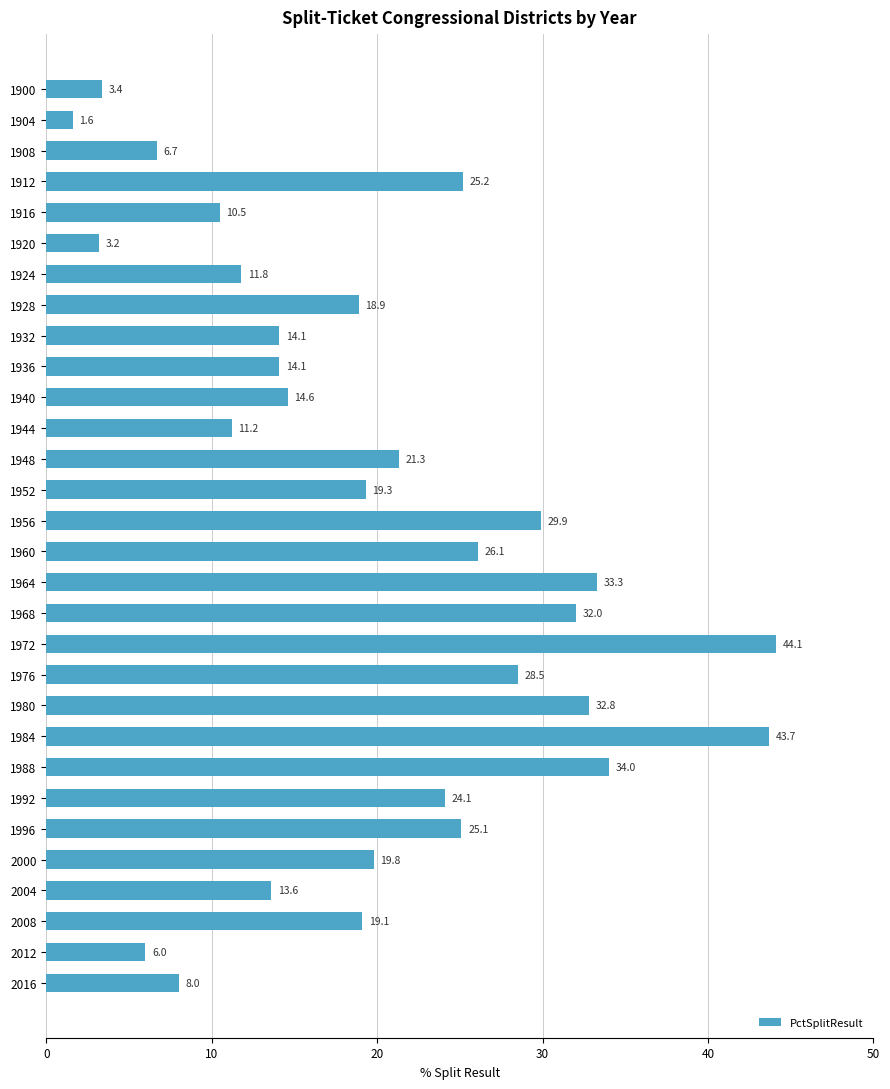

True or false: the data shows 25.2 at 1912.

True